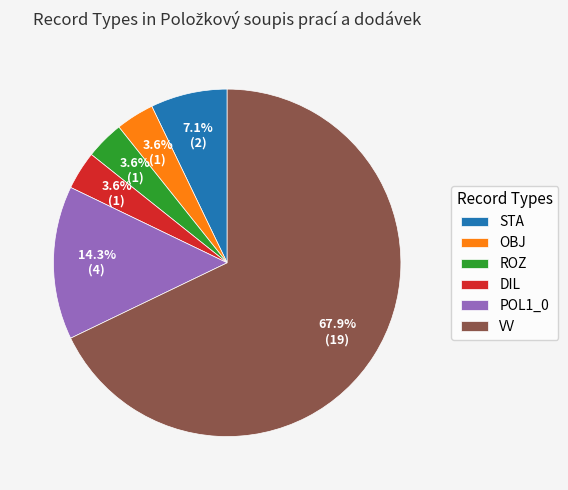

Combined, what portion of the pie is POL1_0 and STA?

21.4%